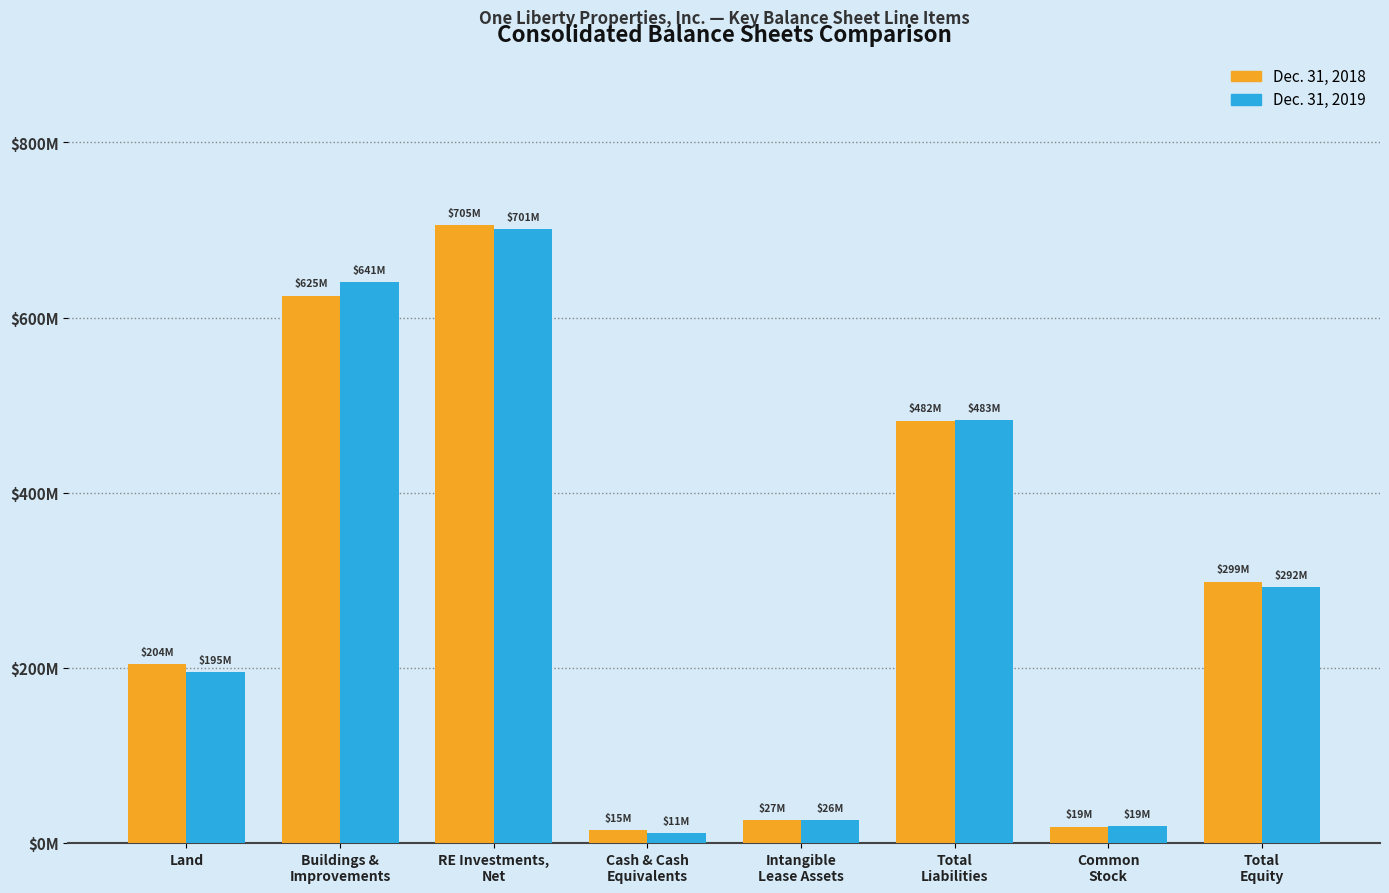

What is the label of the 5th bar from the left?

Intangible
Lease Assets